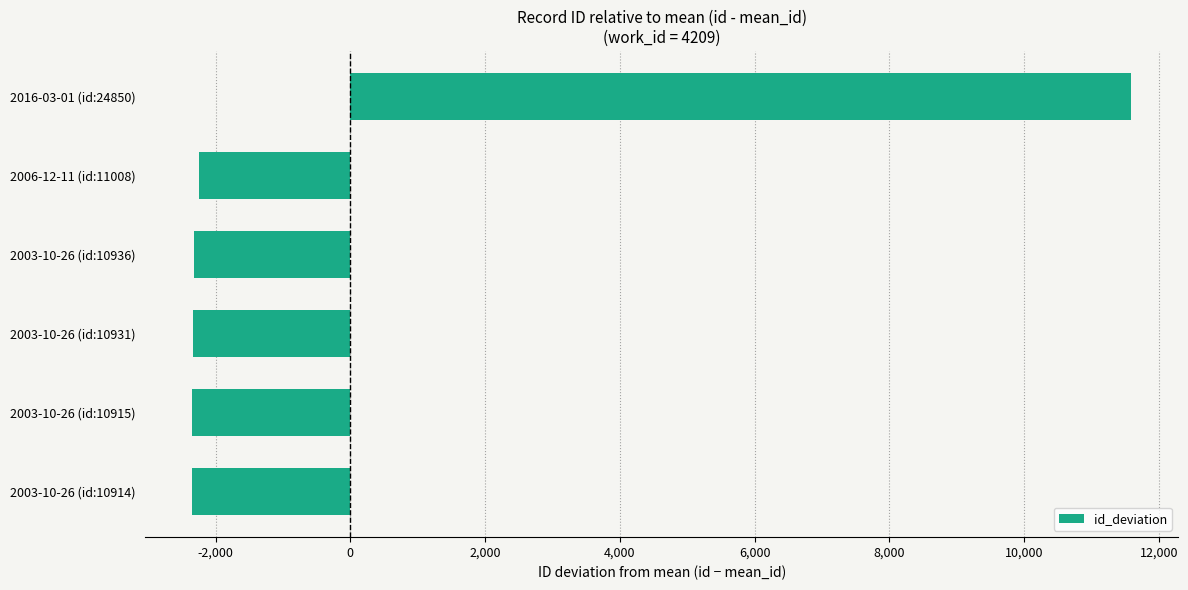

Is it true that the value at 2006-12-11 (id:11008) is -2251?

True